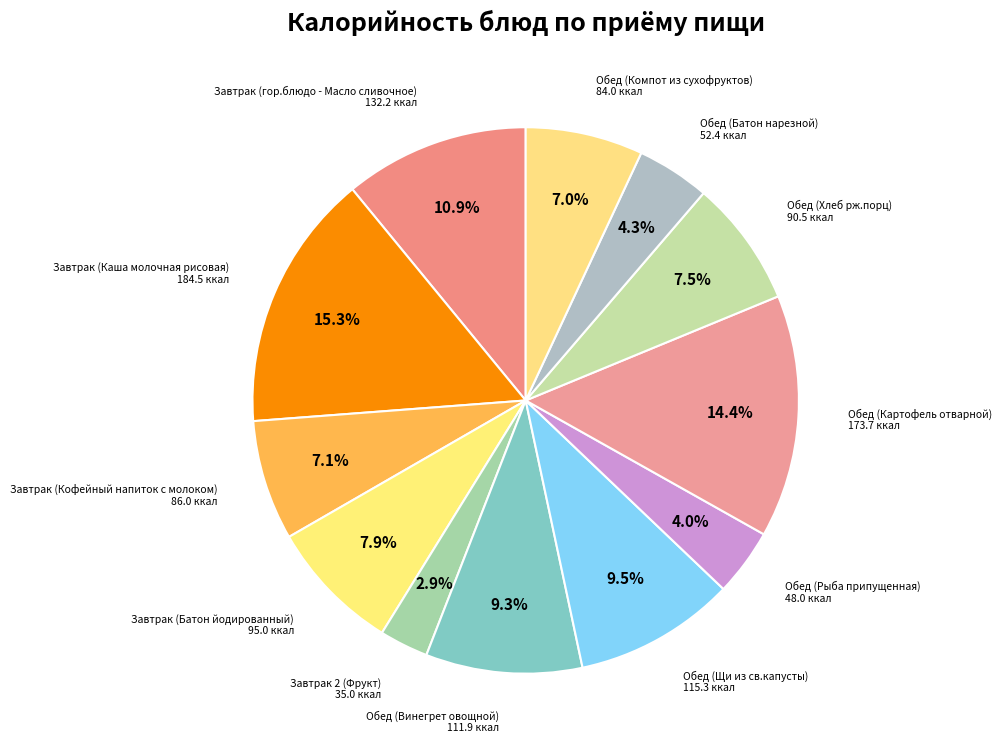

Does any single category account for the majority?

No